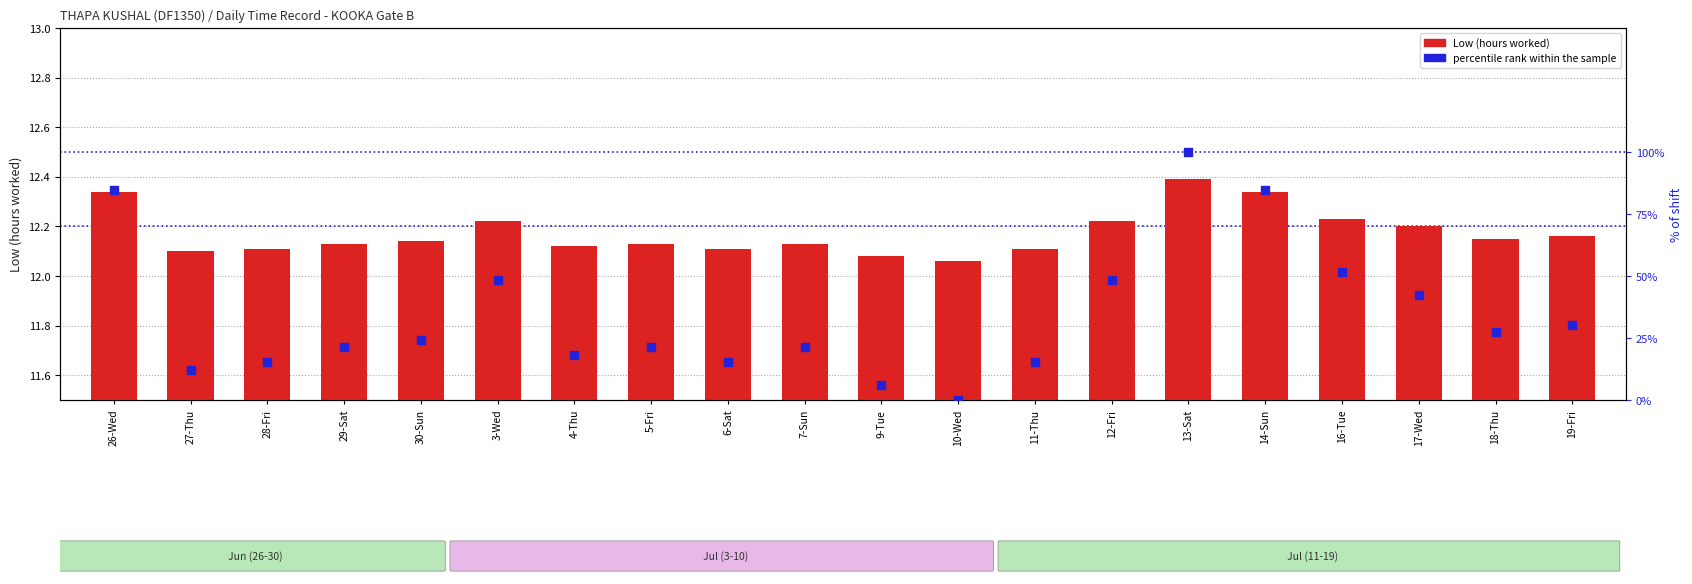

Which series has the widest spread of Y values?

percentile rank within the sample